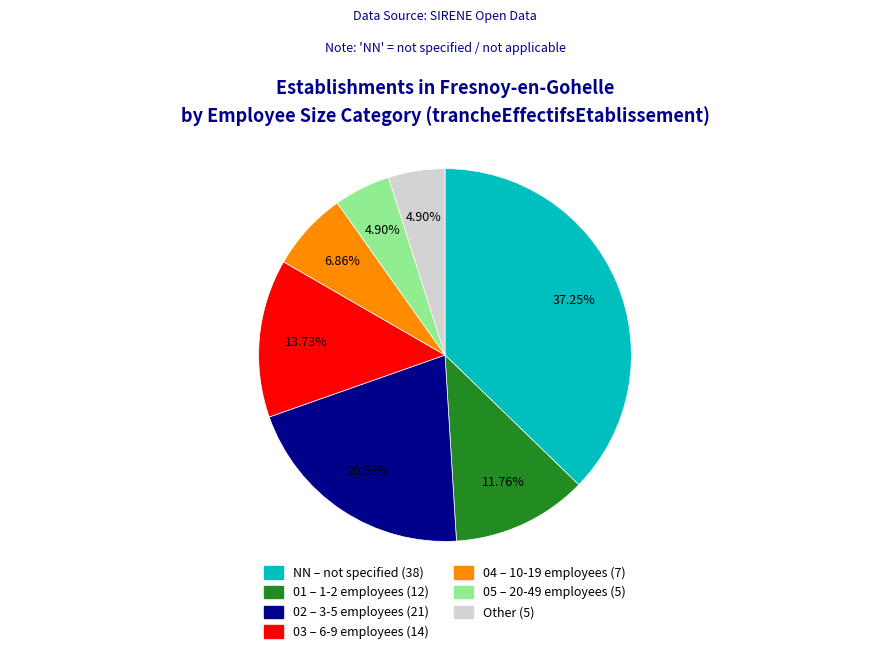

To the nearest percent, what is the average slice percentage?

14%